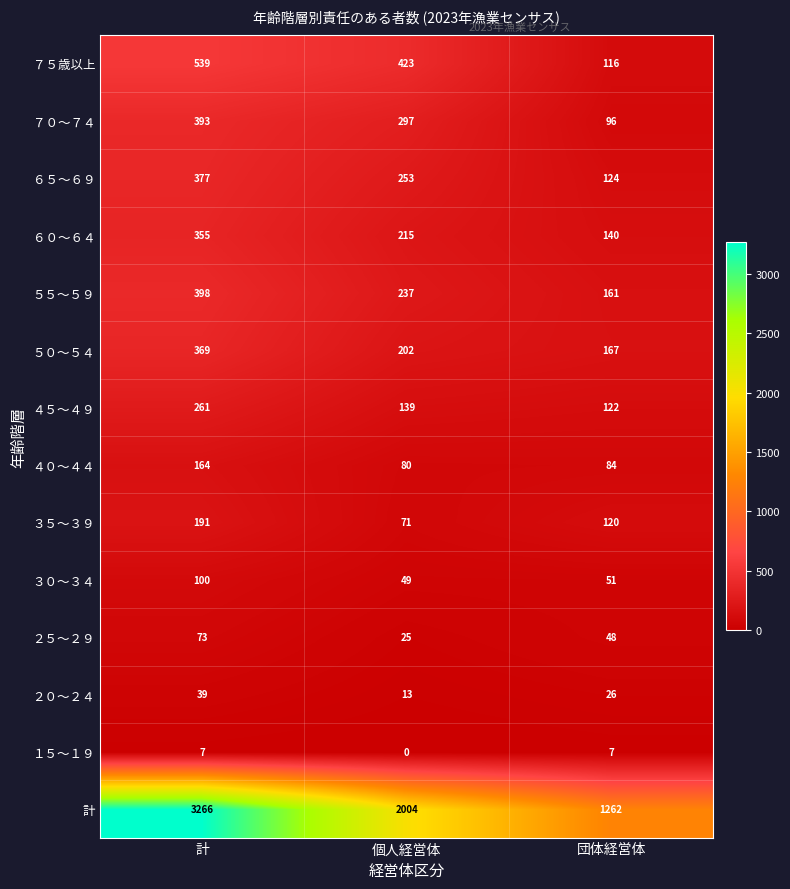

Which series has the largest range (max minus min)?

計